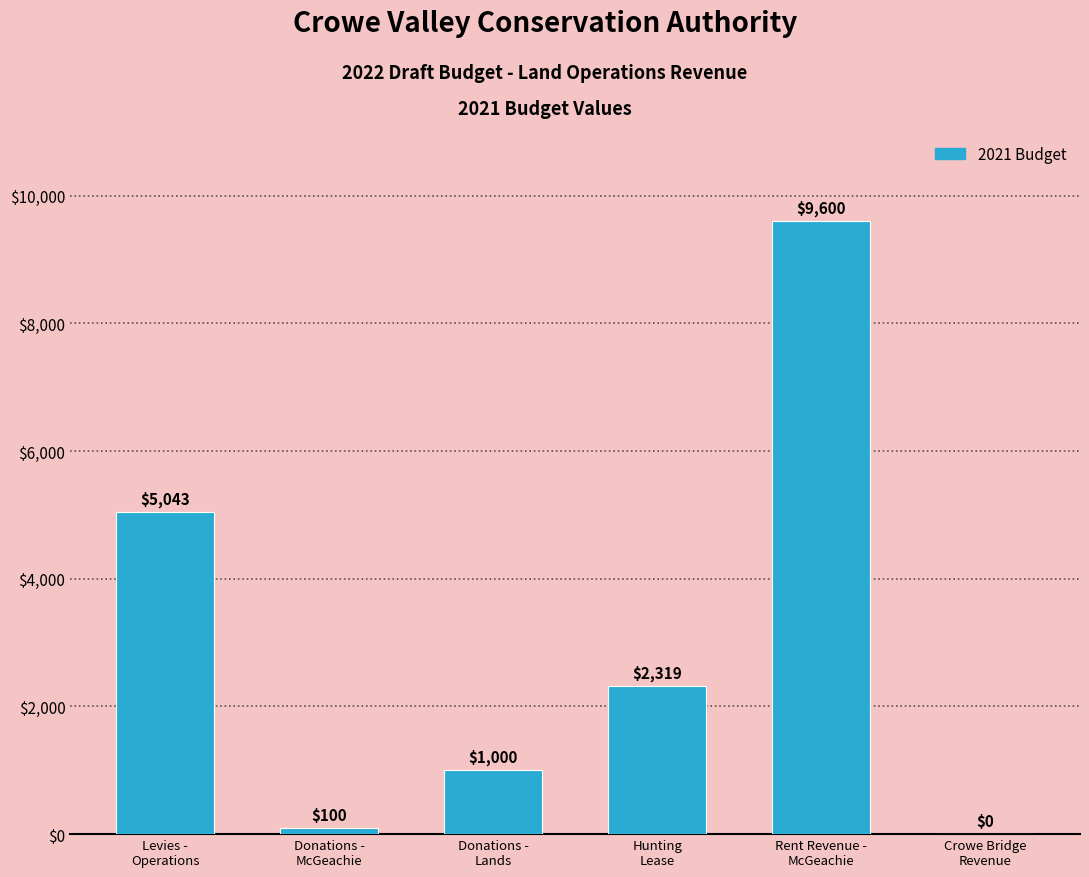

How many series are shown in this chart?

1